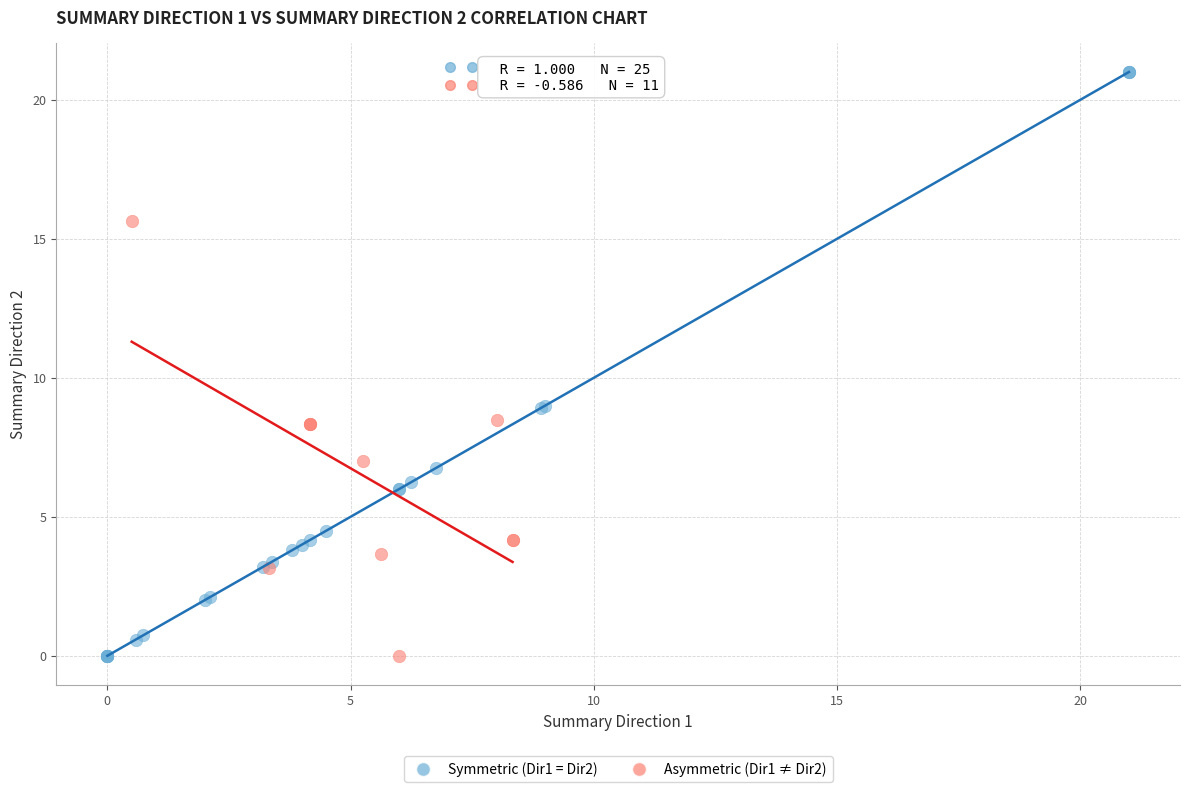

Which series has the largest Y range (max minus min)?

Symmetric (Dir1 = Dir2)